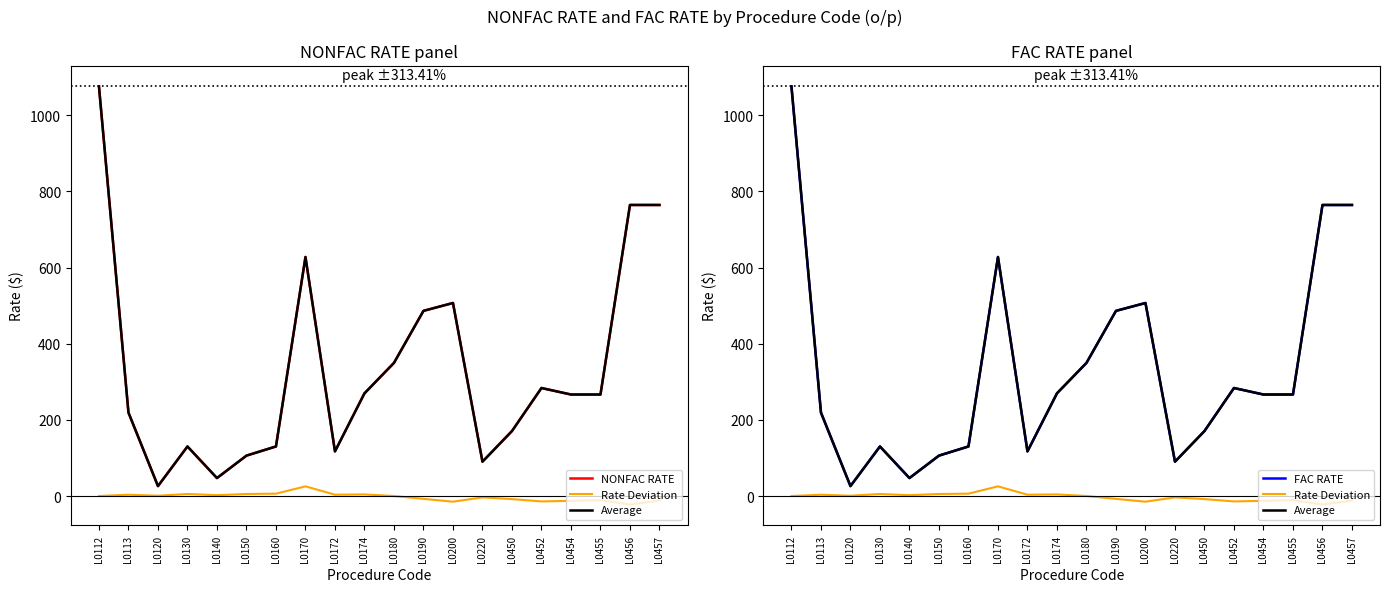

What is the sum of the Rate Deviation values at L0456 and L0113?

-19.1